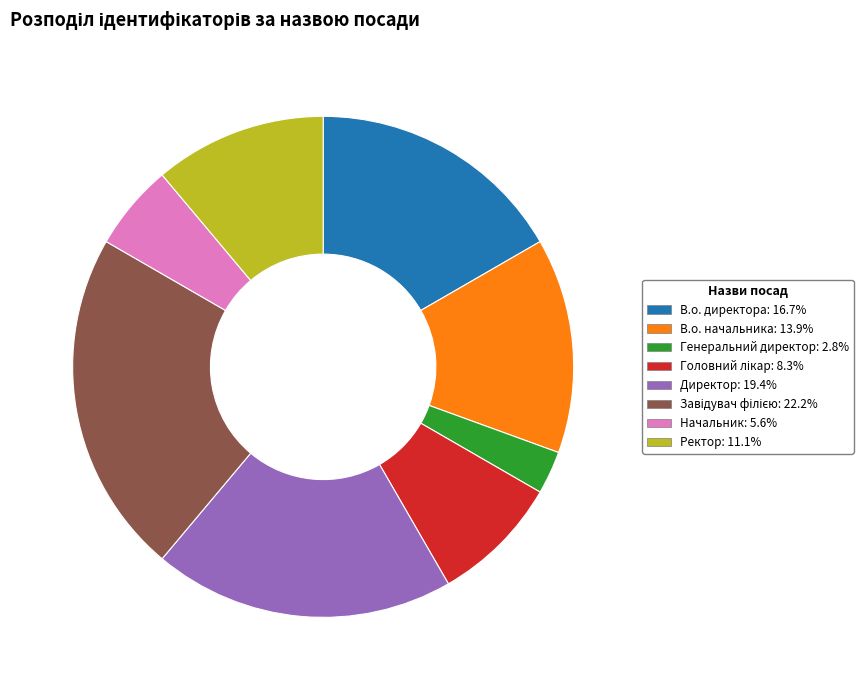

Approximately how many times larger is the value at Начальник compared to В.о. директора?

0.3